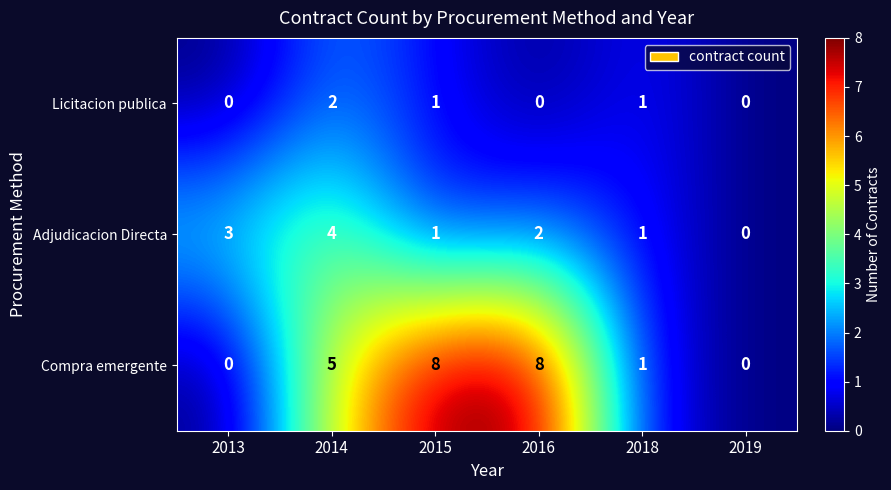

Rank the series by their average value, from lowest to highest.

Licitacion publica, Adjudicacion Directa, Compra emergente